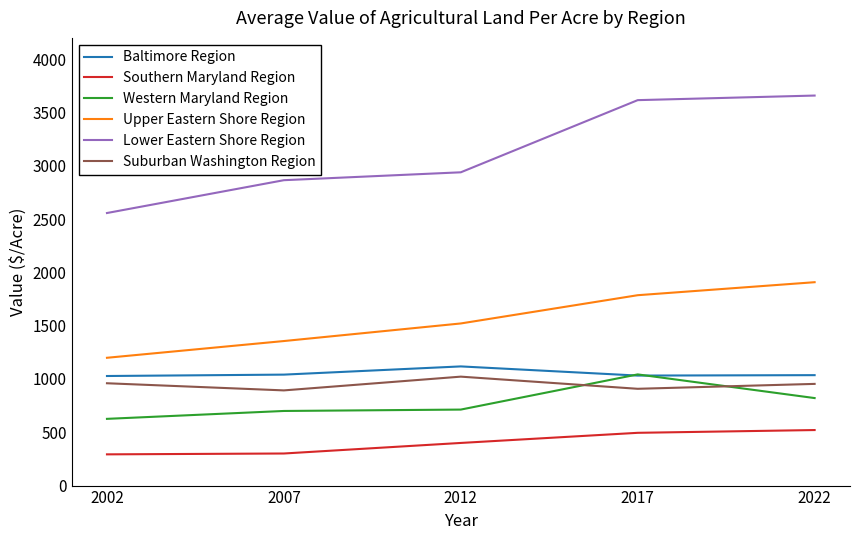

What is the spread (max minus min) of values at 2012?

2539